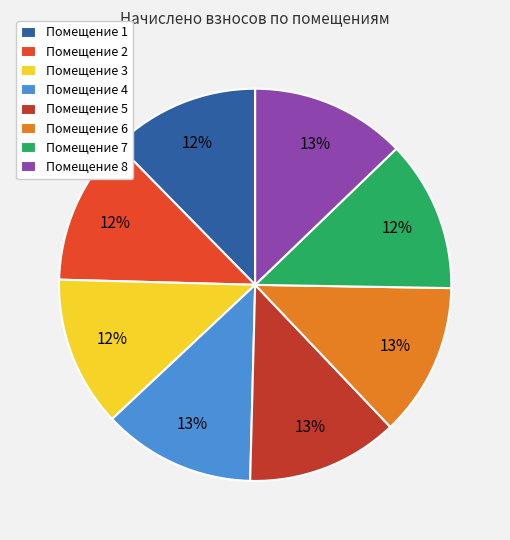

How many segments does this pie chart have?

8